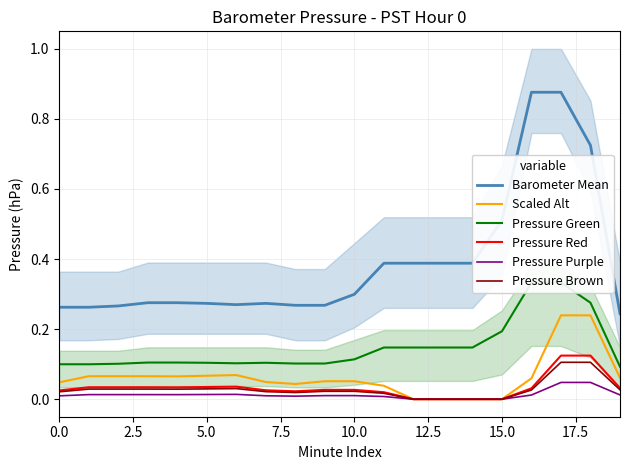

How many lines are shown in the chart?

6